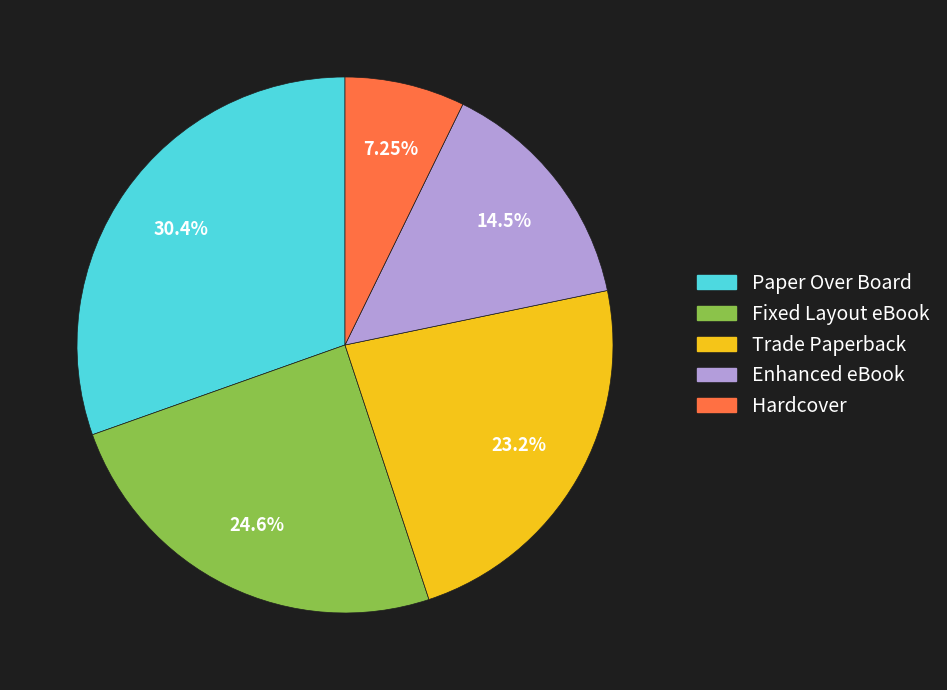

Does Fixed Layout eBook represent more than half of the total?

No